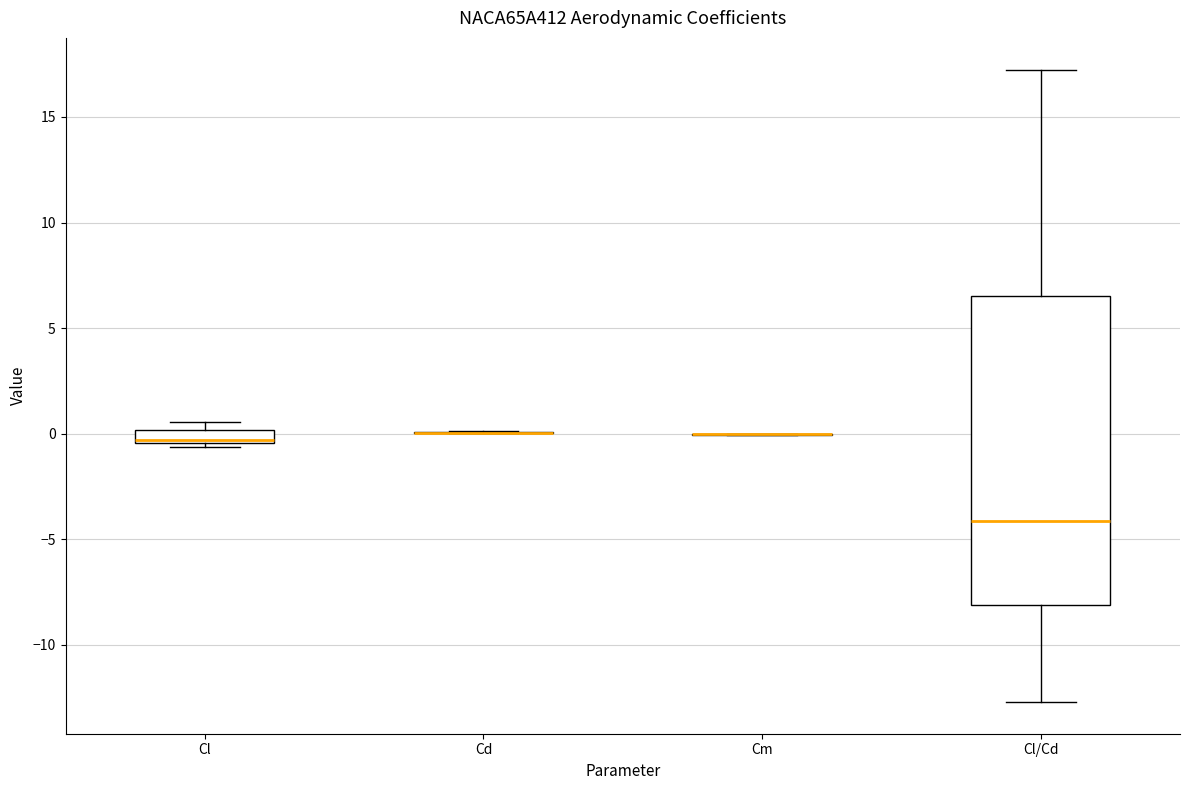

Comparing the boxes themselves (not the whiskers), which one is the tallest?

Cl/Cd